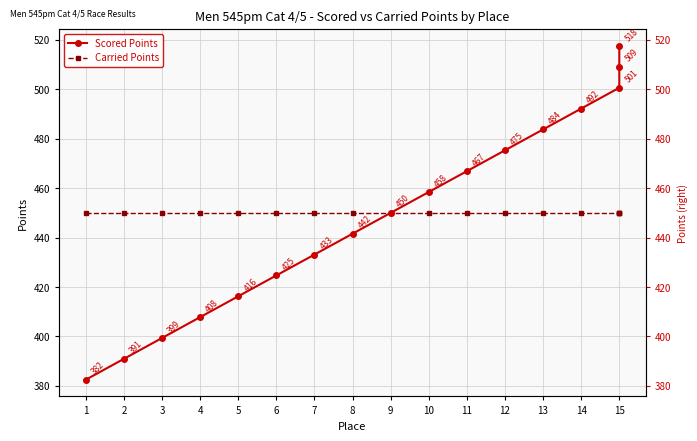

Reading right to left, extract all data points from this chart.

Scored Points: 517.5	509.1	500.6	492.2	483.8	475.3	466.9	458.4	450.0	441.6	433.1	424.7	416.2	407.8	399.4	390.9	382.5
Carried Points: 450.0	450.0	450.0	450.0	450.0	450.0	450.0	450.0	450.0	450.0	450.0	450.0	450.0	450.0	450.0	450.0	450.0